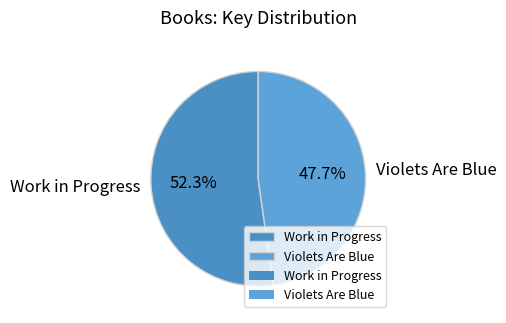

Which slice represents more than half of the pie?

Work in Progress